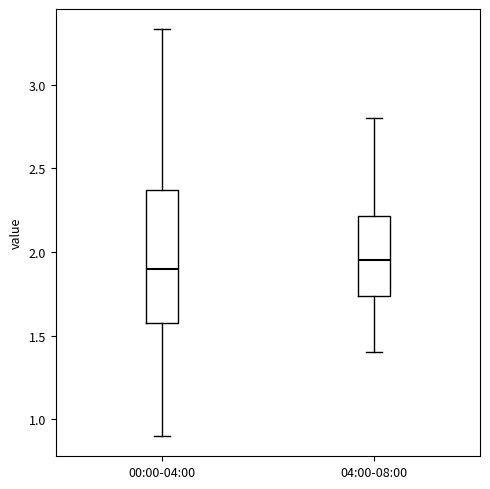

Reading left to right, transcribe this box plot: for each box, give where its median line is, the range the box spans, and where its two whiskers end, as read against the y-axis. The values are not printed on the chart, so give them approximately, as read against the axis.

00:00-04:00: median 1.90, box 1.60 to 2.35, whiskers 0.90 to 3.35
04:00-08:00: median 1.95, box 1.75 to 2.20, whiskers 1.40 to 2.80